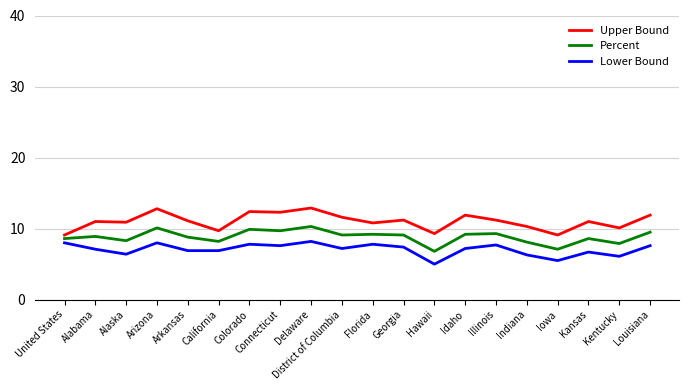

What value does the Upper Bound series have at Alaska?

10.9